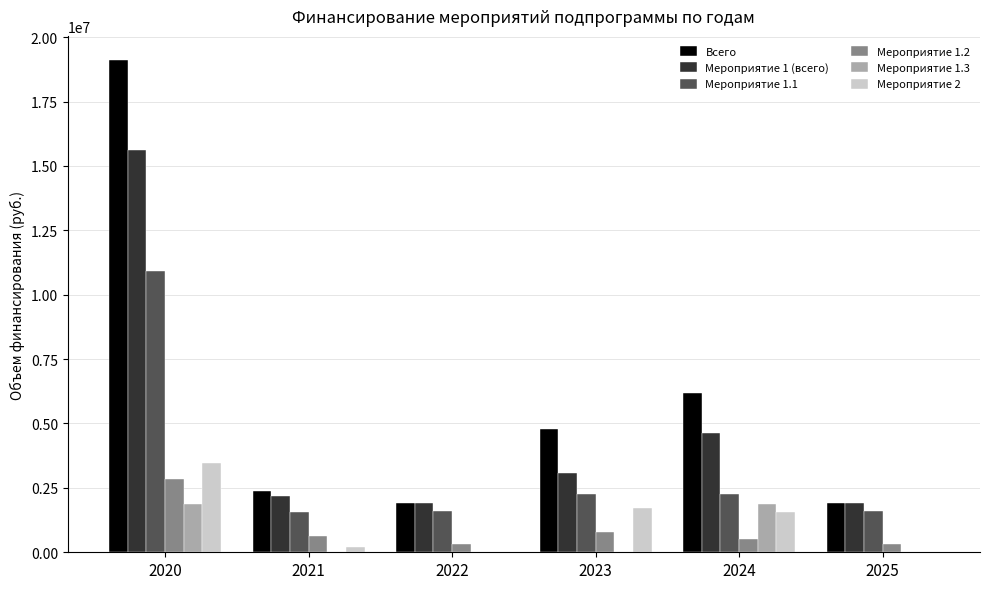

At which category is the sum across all series the highest?

2020